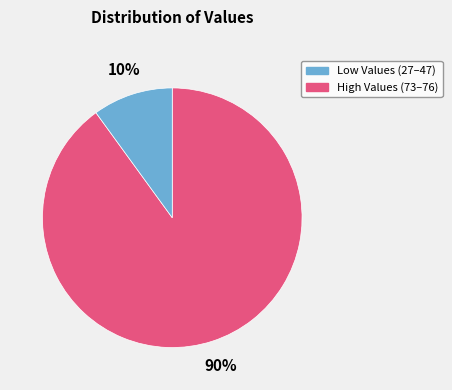

Is there any slice that represents more than half of the pie?

Yes